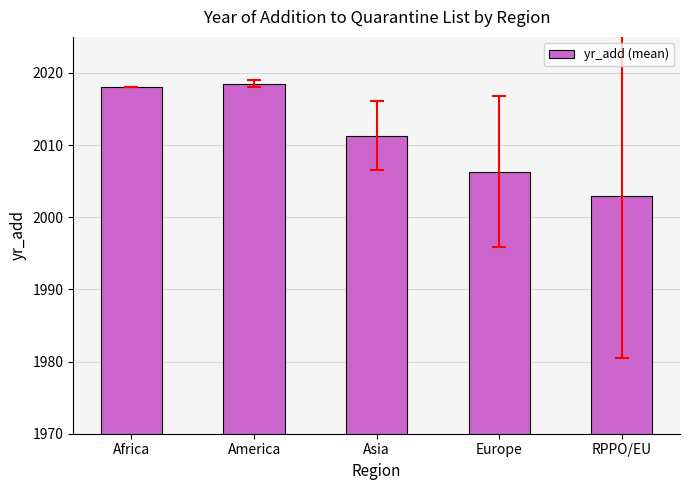

Reading left to right, extract all data points from this chart.

2018.0	2018.5	2011.3	2006.3	2003.0